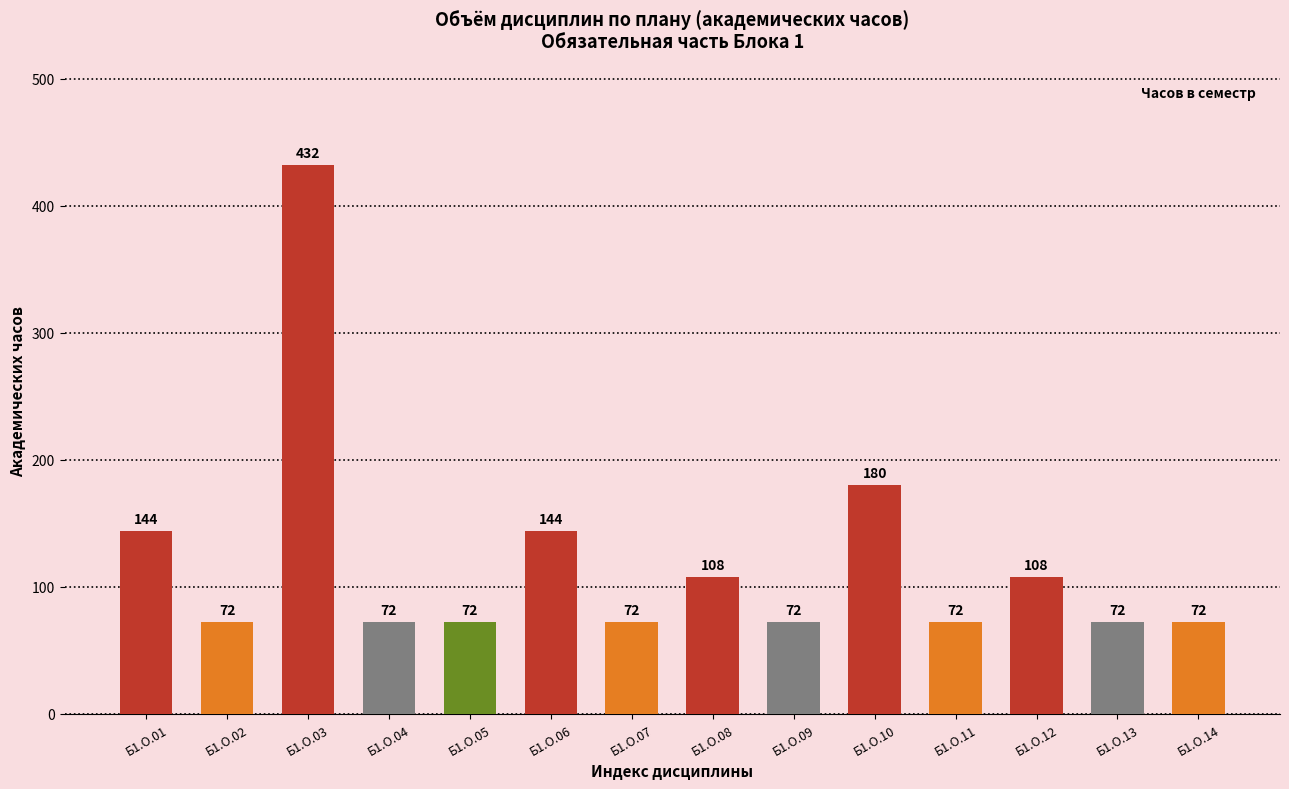

Are the bars grouped side by side (vs. stacked)?

No